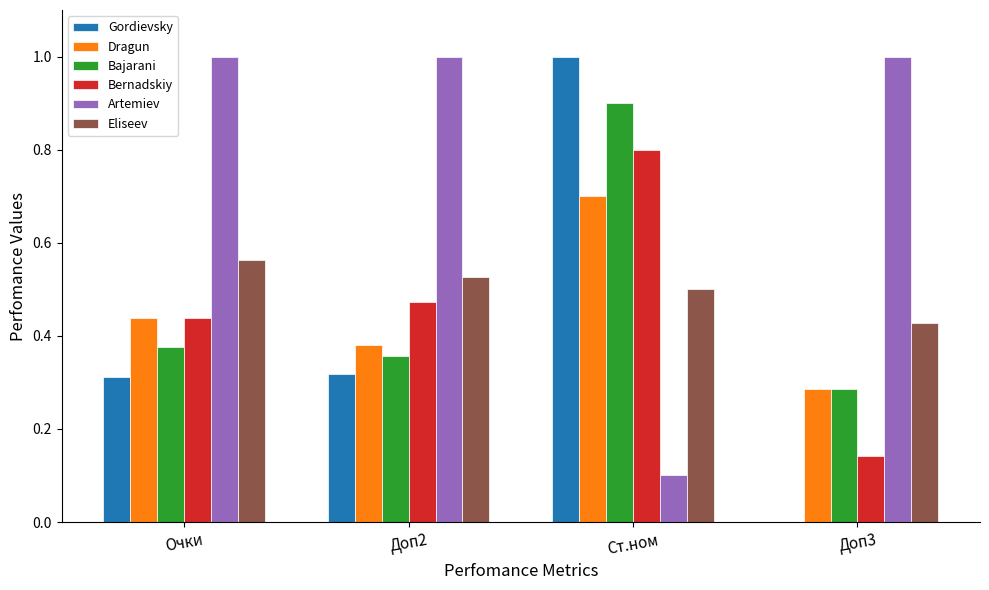

What is the sum of the Artemiev values at Доп2 and Доп3?

2.0